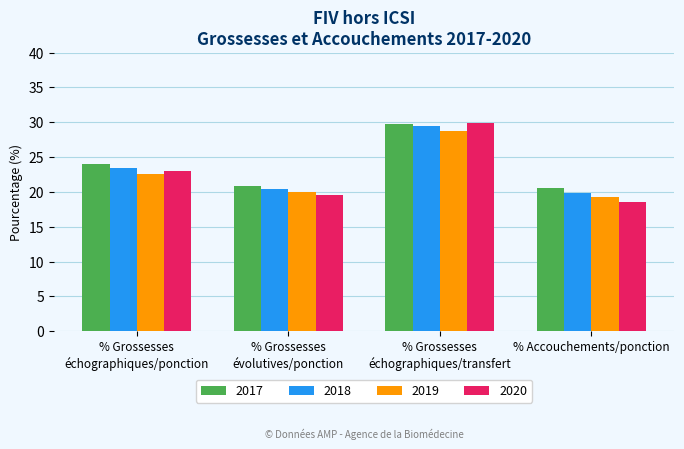

The 2019 series shows 29.4 at % Grossesses
échographiques/ponction. True or false?

False